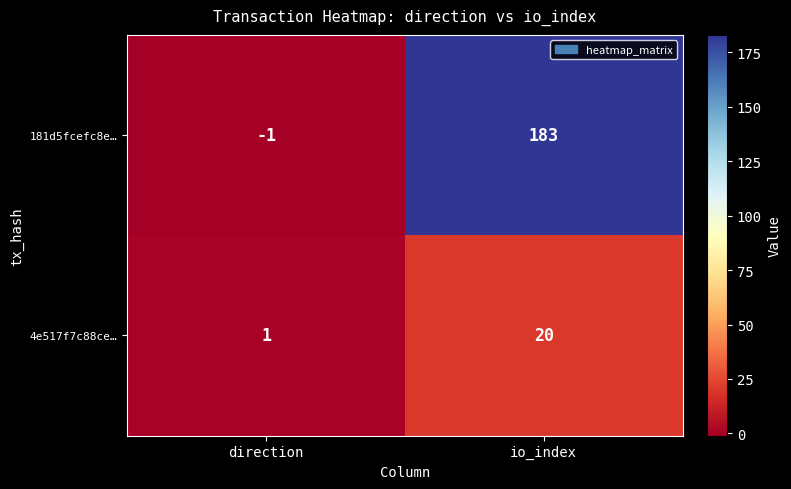

Which label corresponds to the largest value in the chart?

io_index